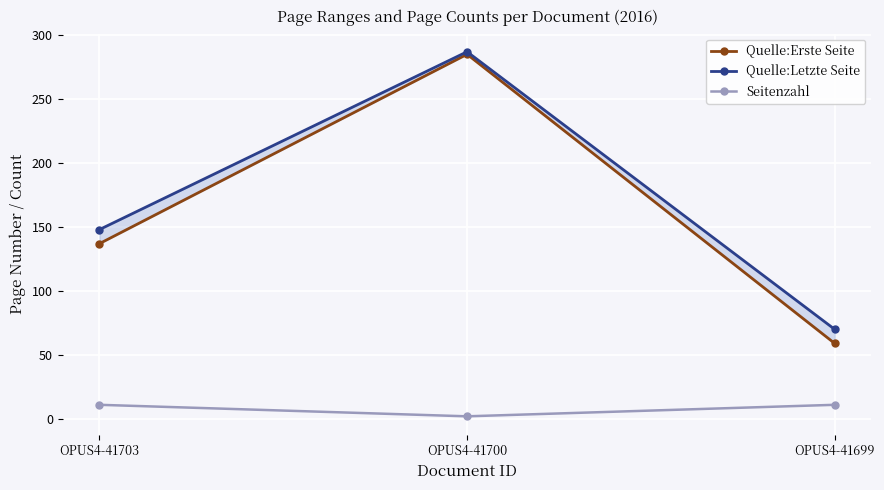

Which has a higher value, OPUS4-41699 or OPUS4-41703?

OPUS4-41703